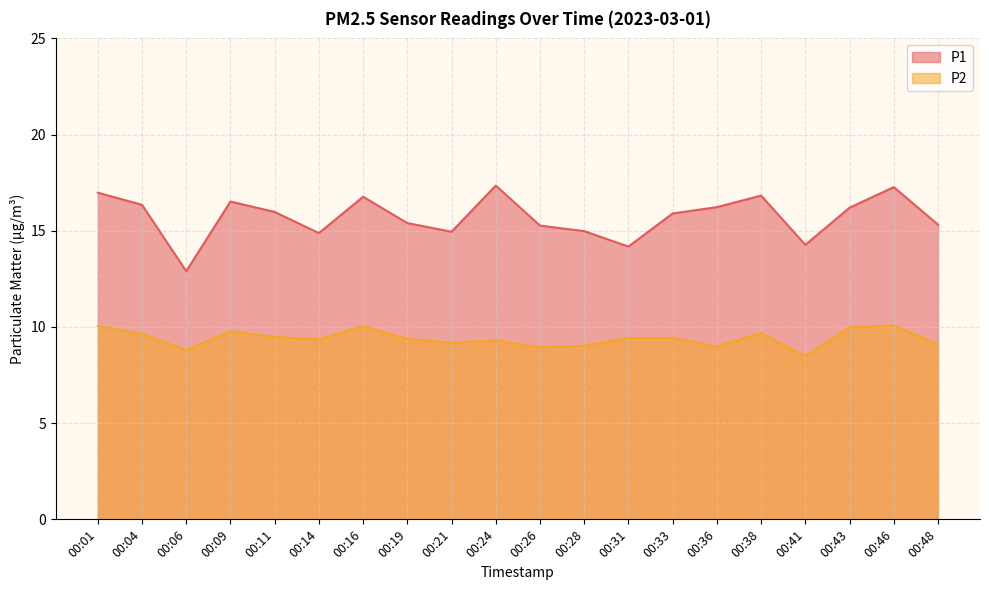

True or false: P2 and P1 cross at least once.

False